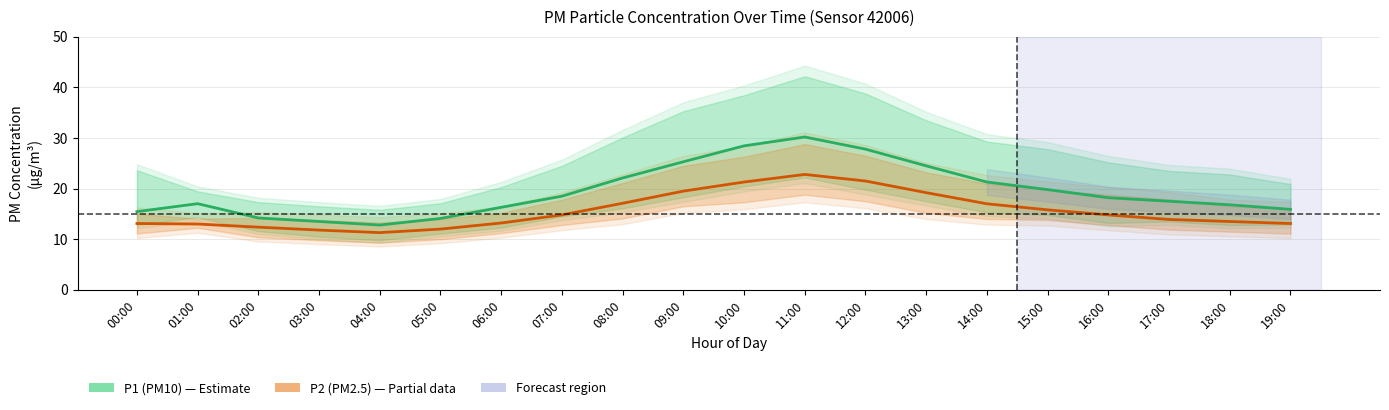

Rank the categories by P1 (PM10) value from lowest to highest.

04:00, 03:00, 05:00, 02:00, 00:00, 19:00, 06:00, 18:00, 01:00, 17:00, 16:00, 07:00, 15:00, 14:00, 08:00, 13:00, 09:00, 12:00, 10:00, 11:00